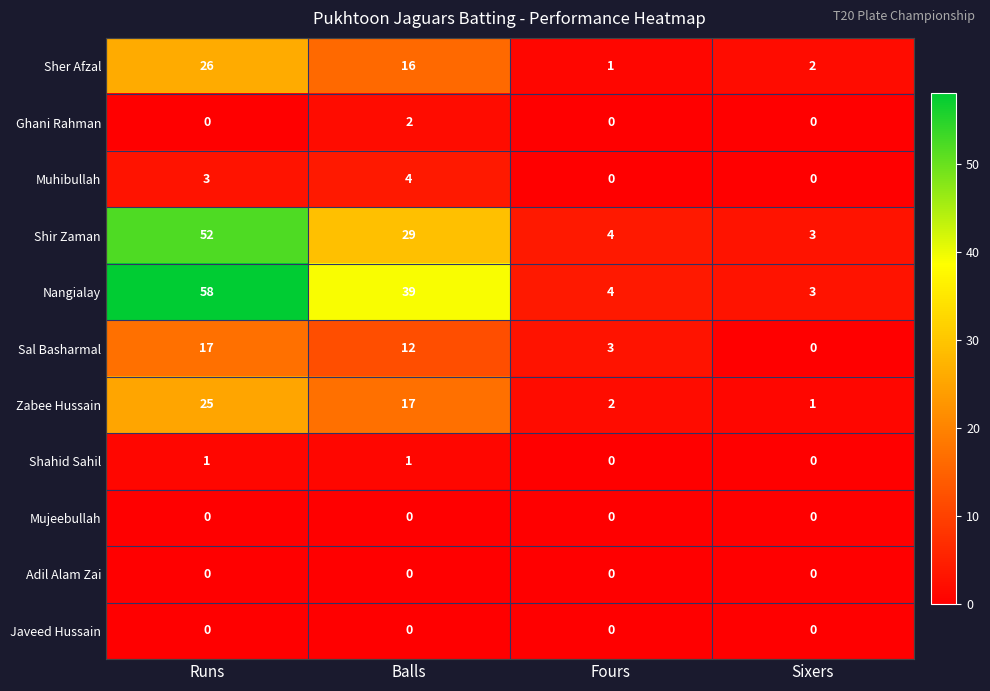

Which series changed the most between Runs and Sixers?

Nangialay